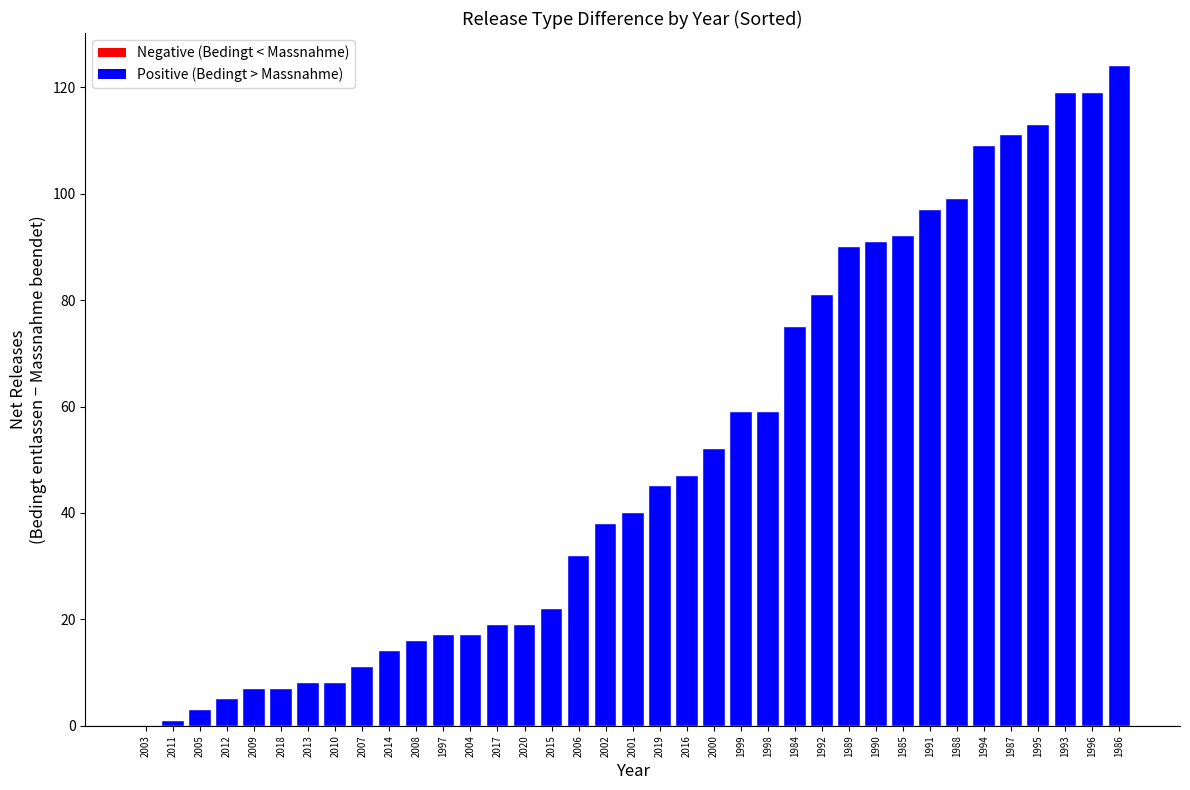

How many categories are shown in the chart?

37